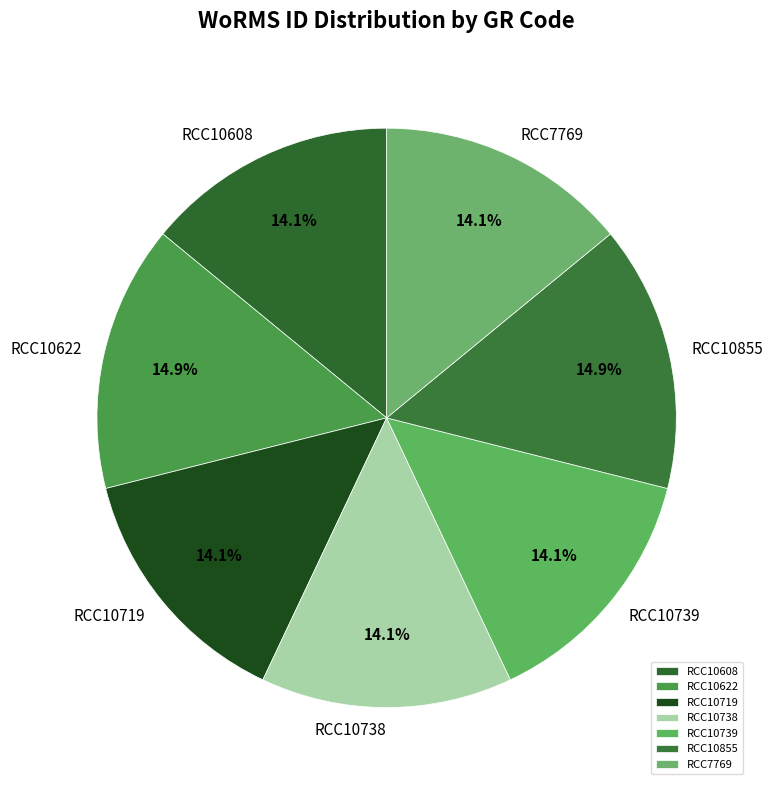

How many slices are in this pie chart?

7